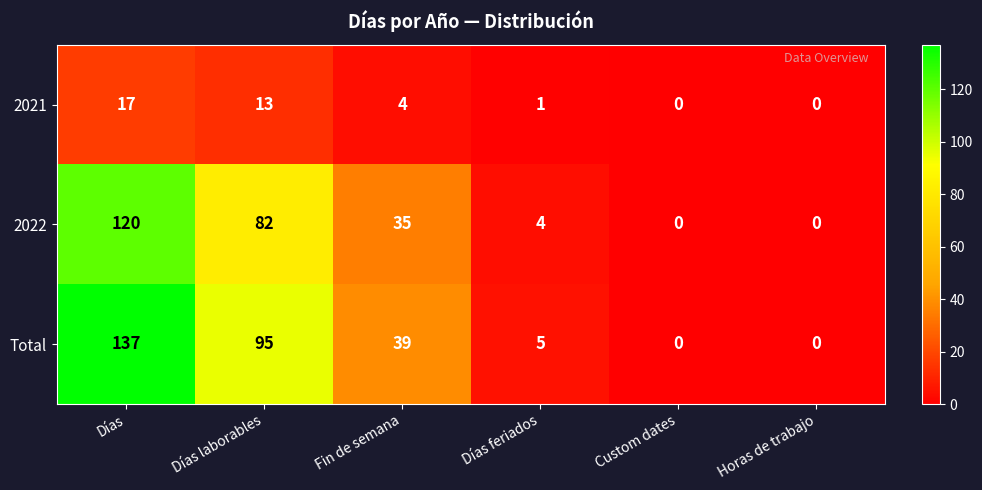

What is the maximum value shown in the chart?

137